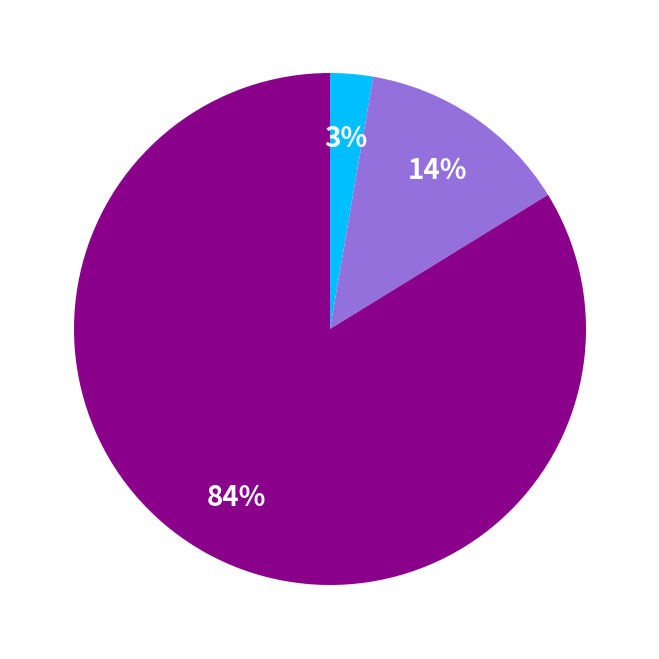

To the nearest percent, what is the average slice percentage?

33%